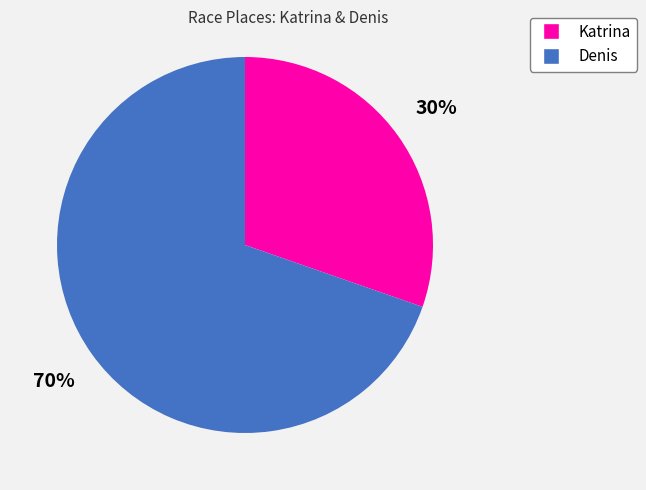

Is there any slice that represents more than half of the pie?

Yes